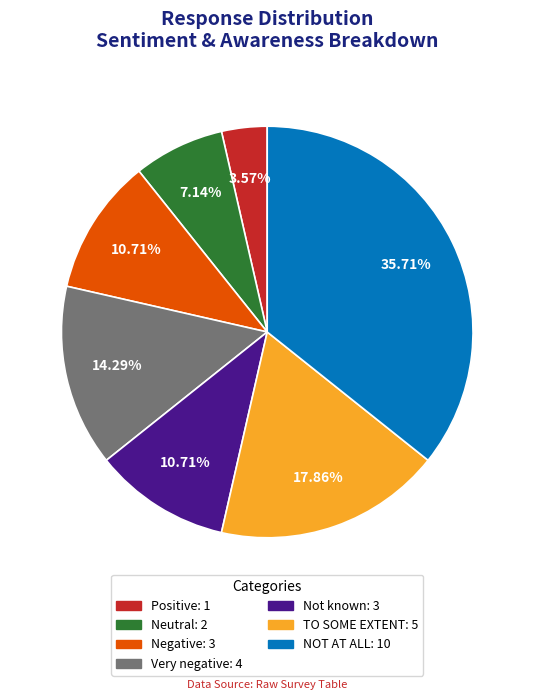

Is there a majority slice in this chart?

No